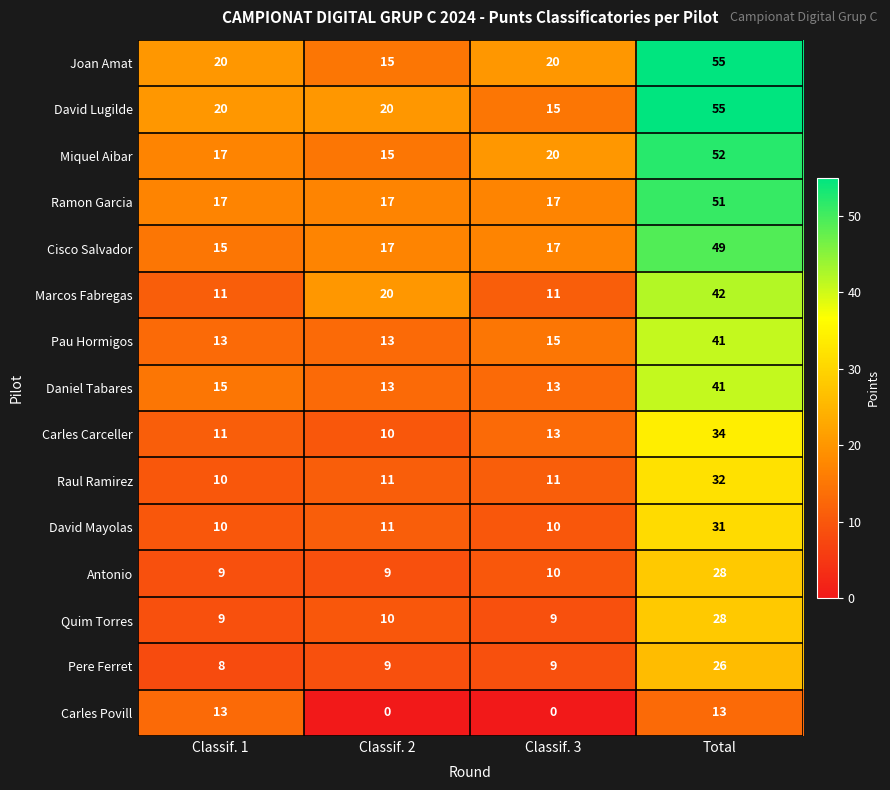

Between Classif. 1 and Classif. 3, which series saw the biggest shift?

Carles Povill